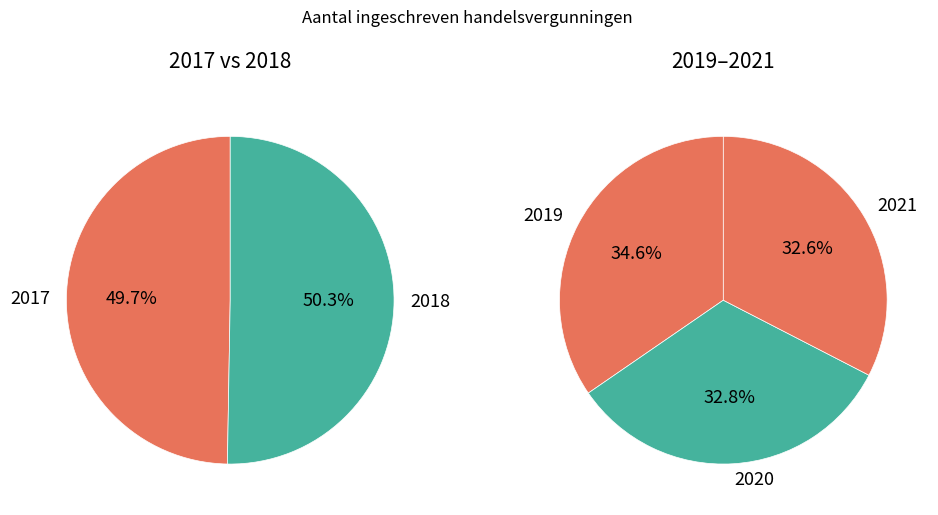

Between 2017 and 2019, which is larger?

2019